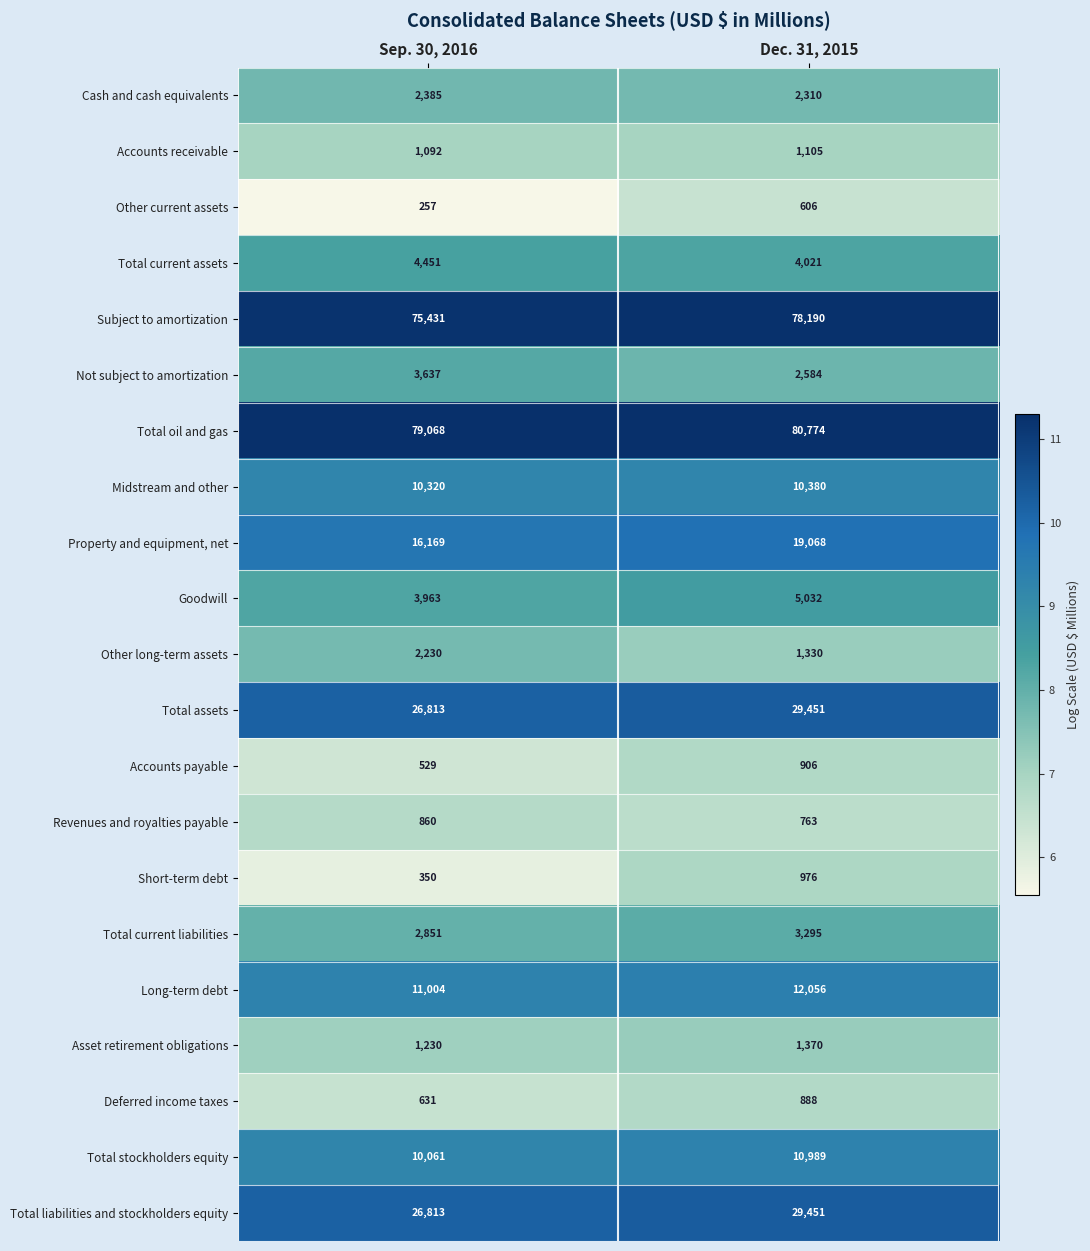

The Accounts payable series shows 537 at Dec. 31, 2015. True or false?

False